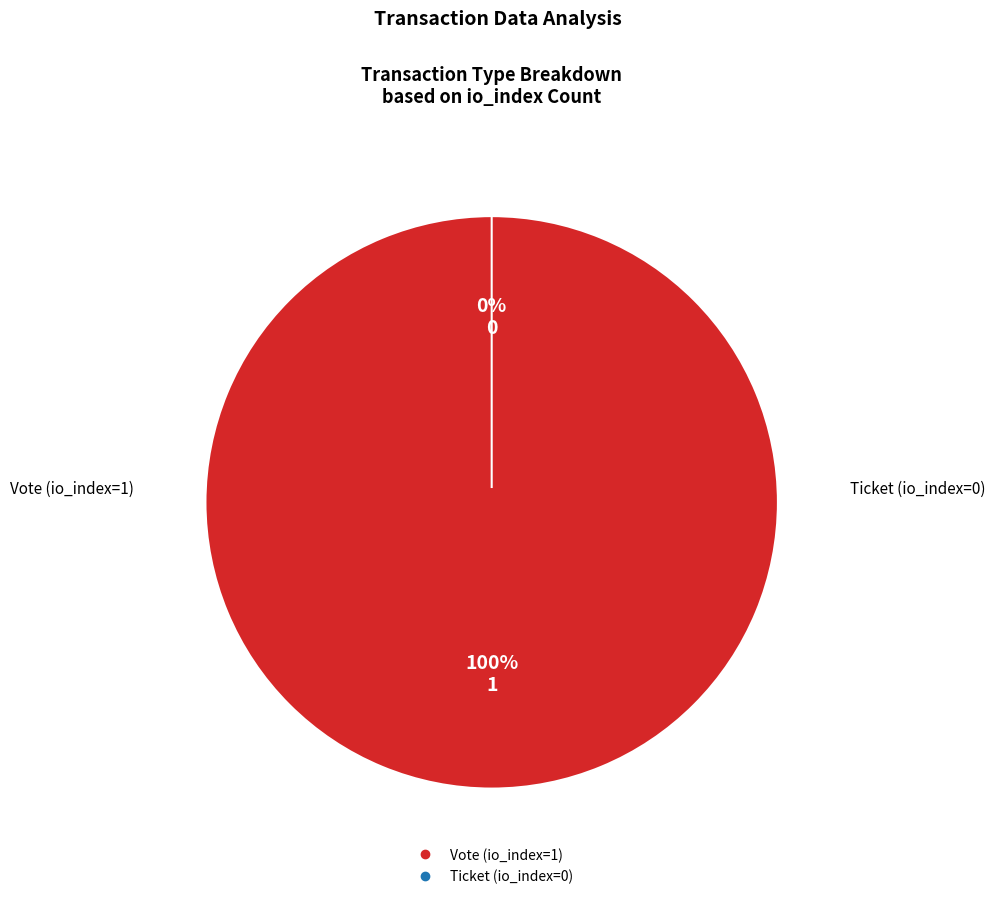

What is the total percentage of Ticket (io_index=0) and Vote (io_index=1)?

100.0%